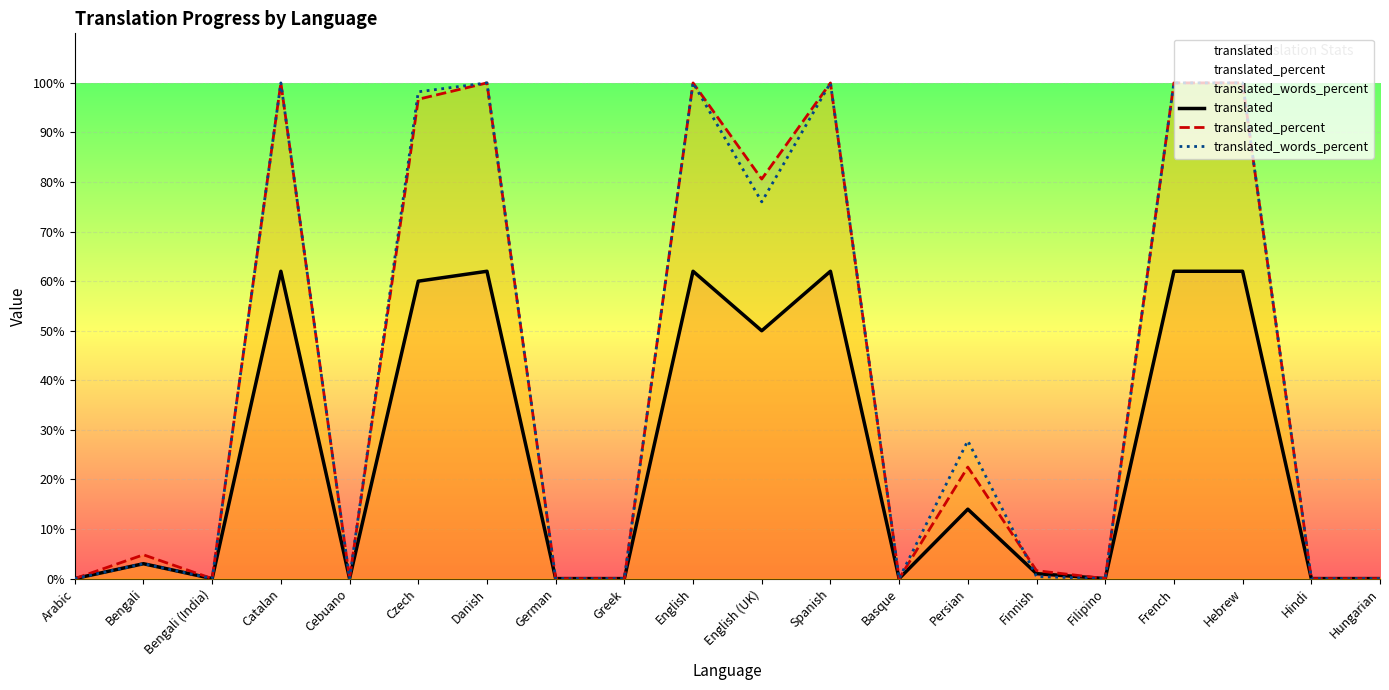

Is the value of translated_words_percent at Persian greater than the value of translated_percent at Danish?

No